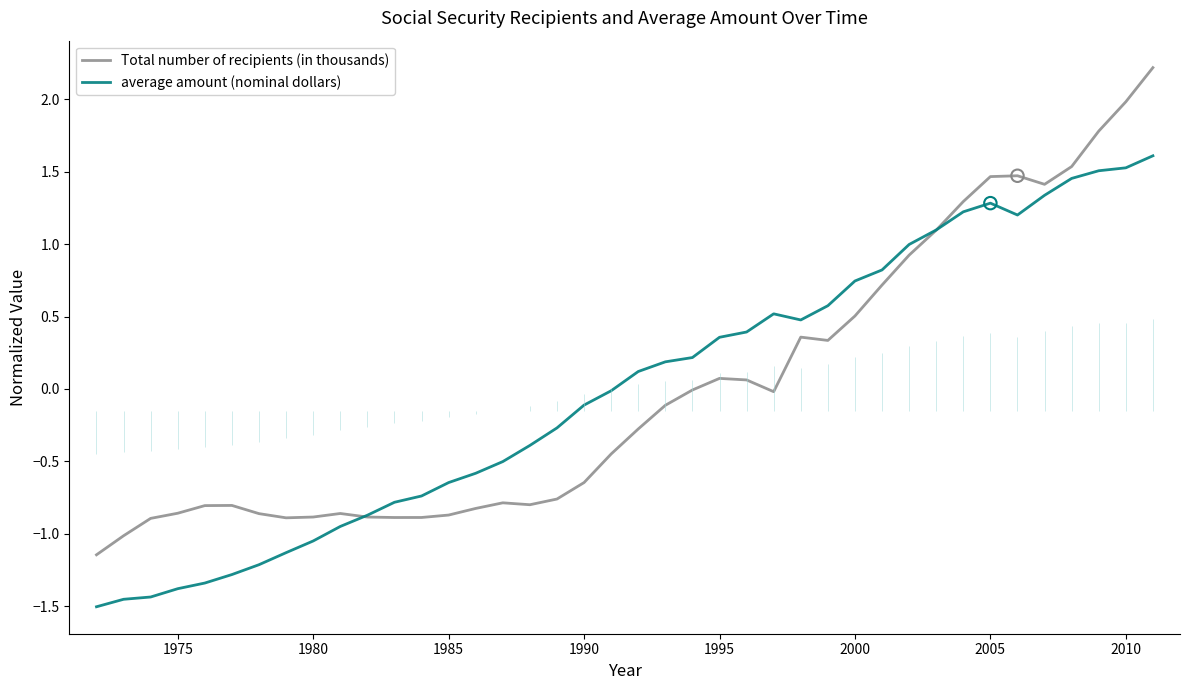

At how many categories does at least one series exceed 0?

20